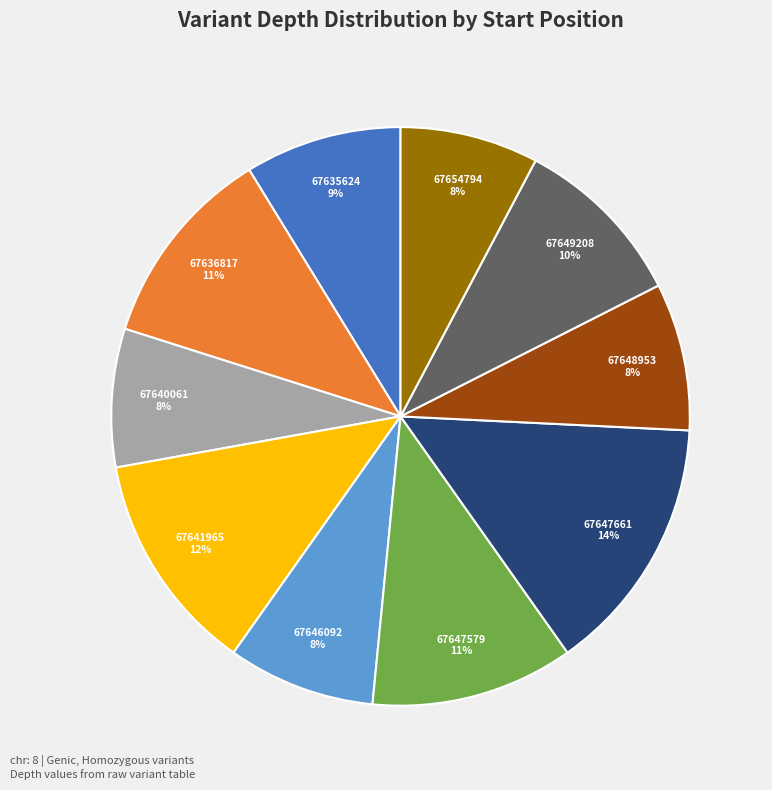

Between 67636817 and 67647661, which is larger?

67647661